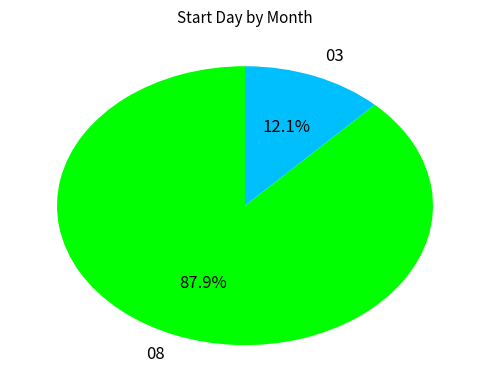

To the nearest percent, what is the difference between the 08 and 03 slice percentages?

76%